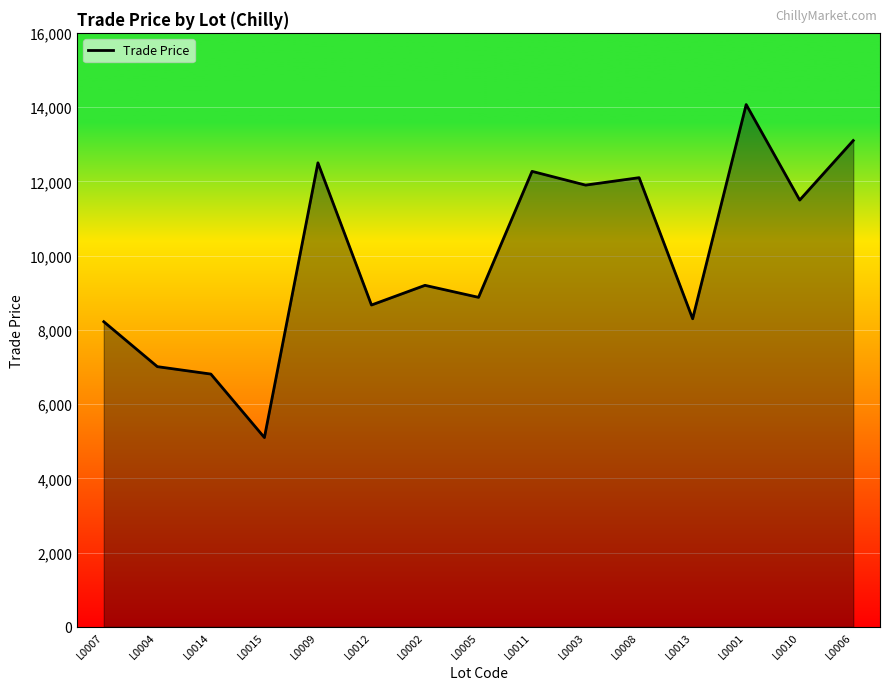

Where is the data nearest to the value 9584?

L0002